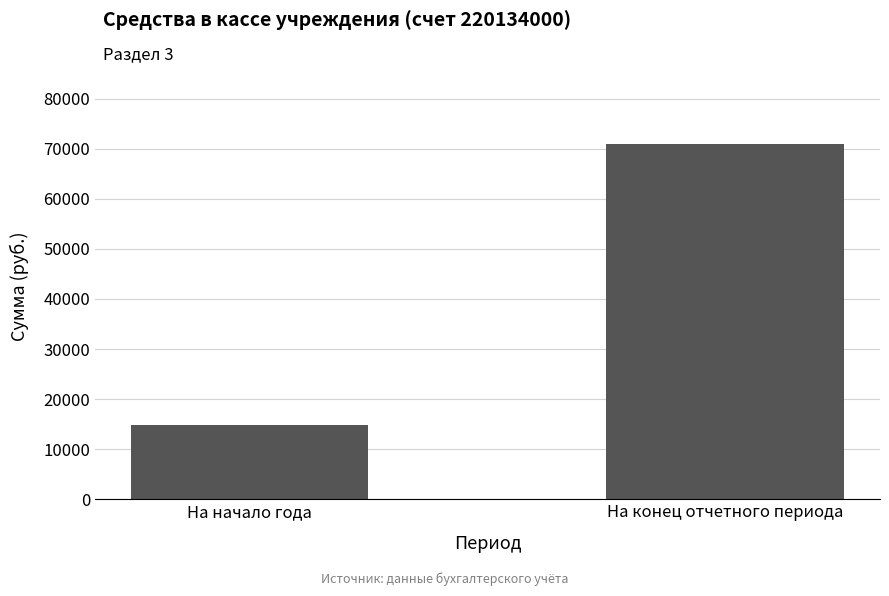

What is the approximate value at На конец отчетного периода?

70948.0